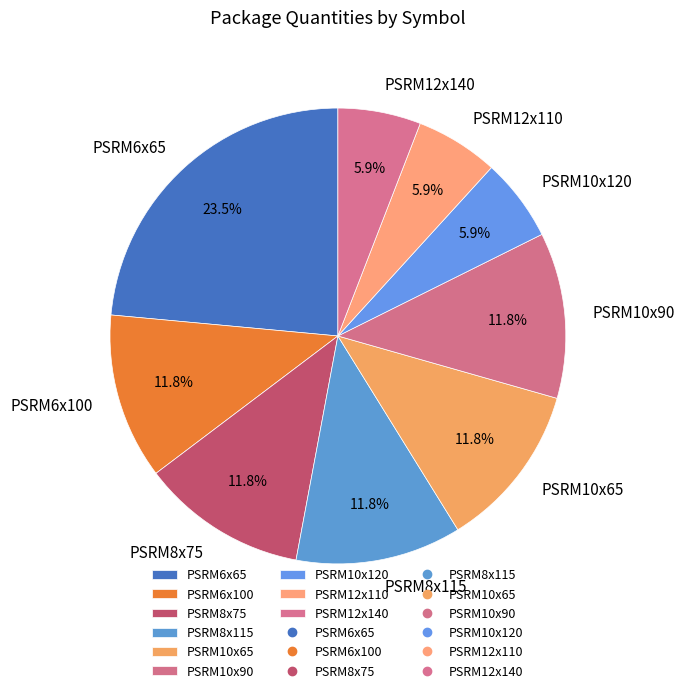

Between PSRM10x120 and PSRM6x65, which is larger?

PSRM6x65